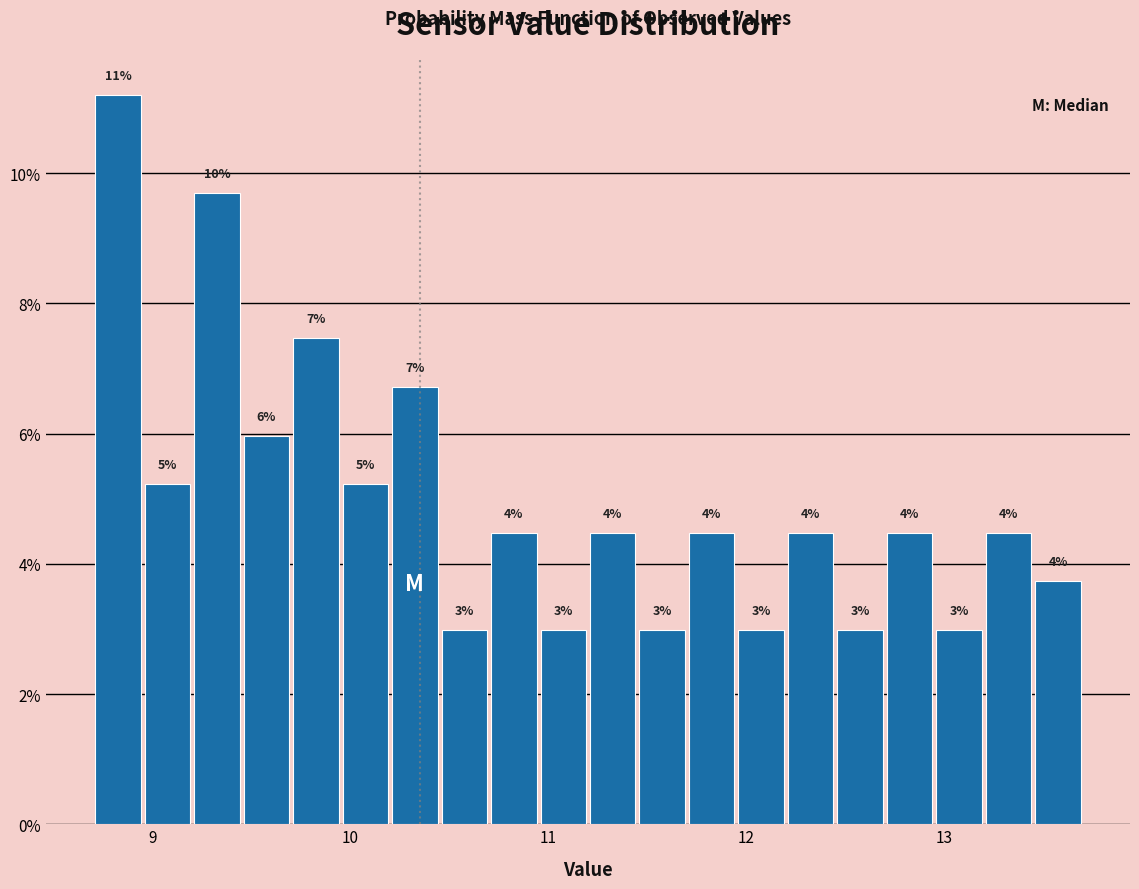

Around what value on the x-axis is the tallest bar? Give the approximate position of its centre, as read against the axis.

8.8